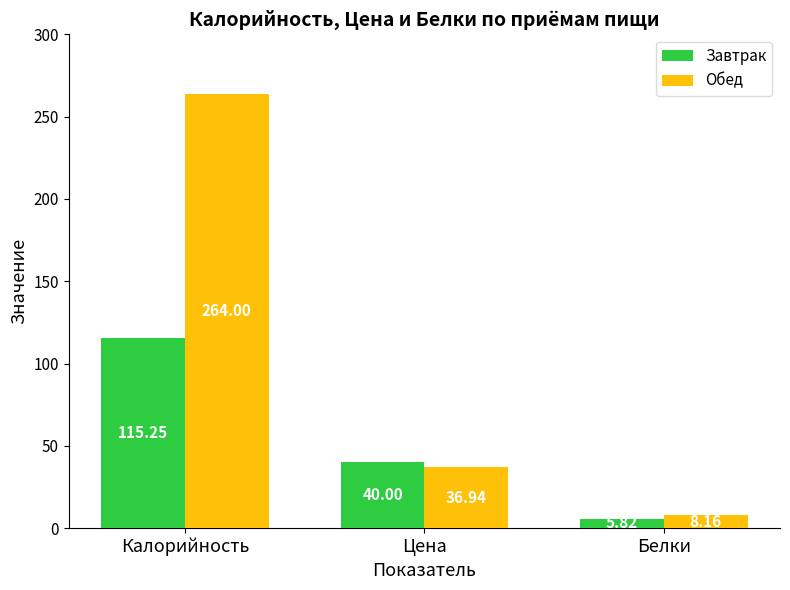

Which series has the largest total across all categories?

Обед